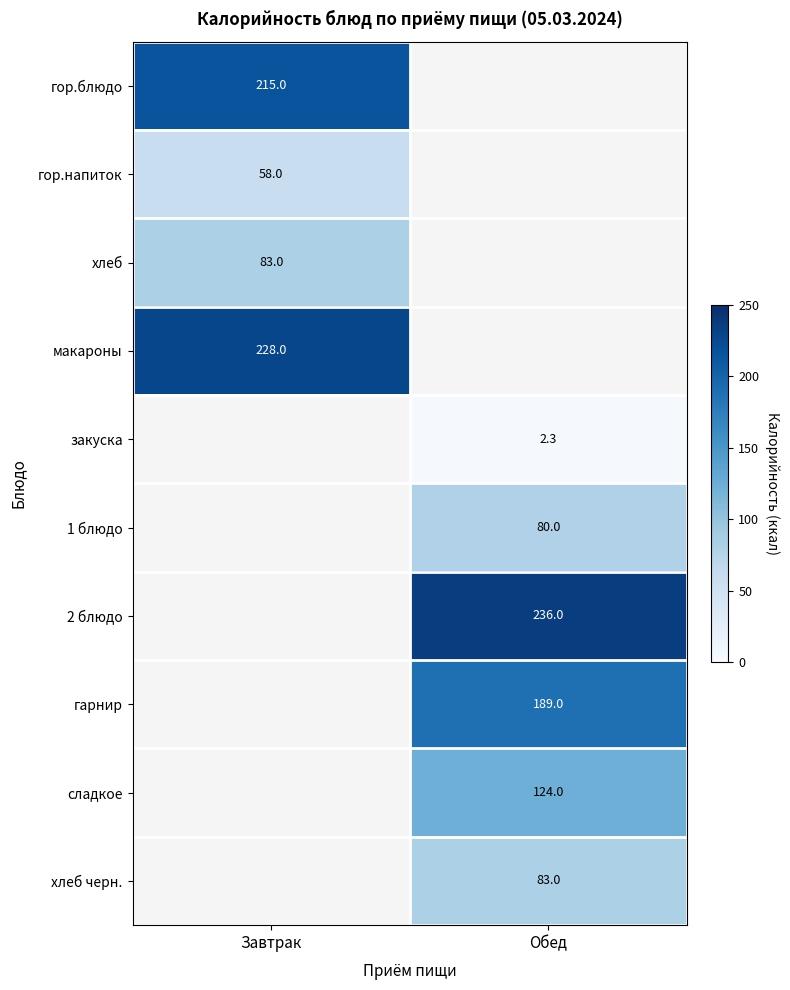

Is it true that хлеб черн. equals 83.0 at Обед?

True